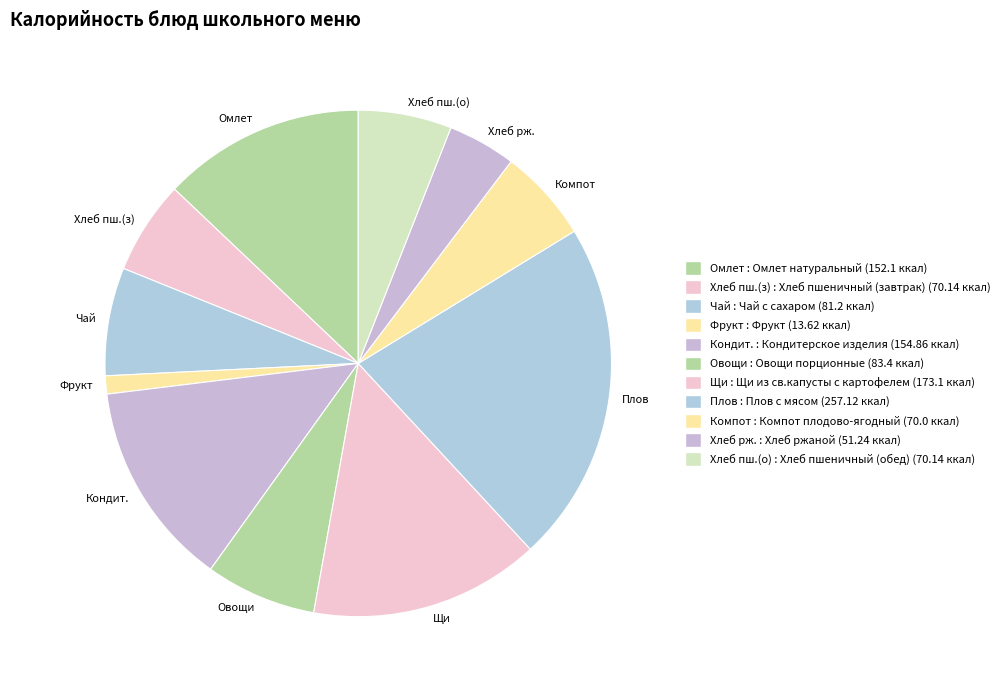

Do Компот and Кондит. together represent more than half of the pie?

No